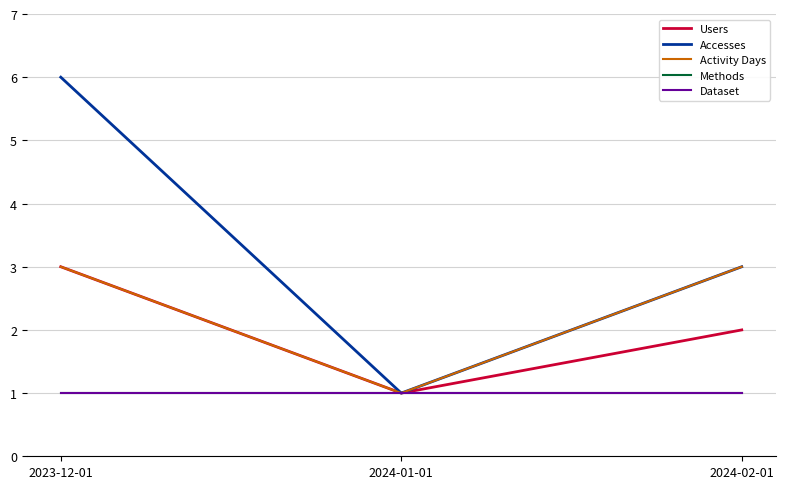

Is this an area chart (filled region under the line)?

No